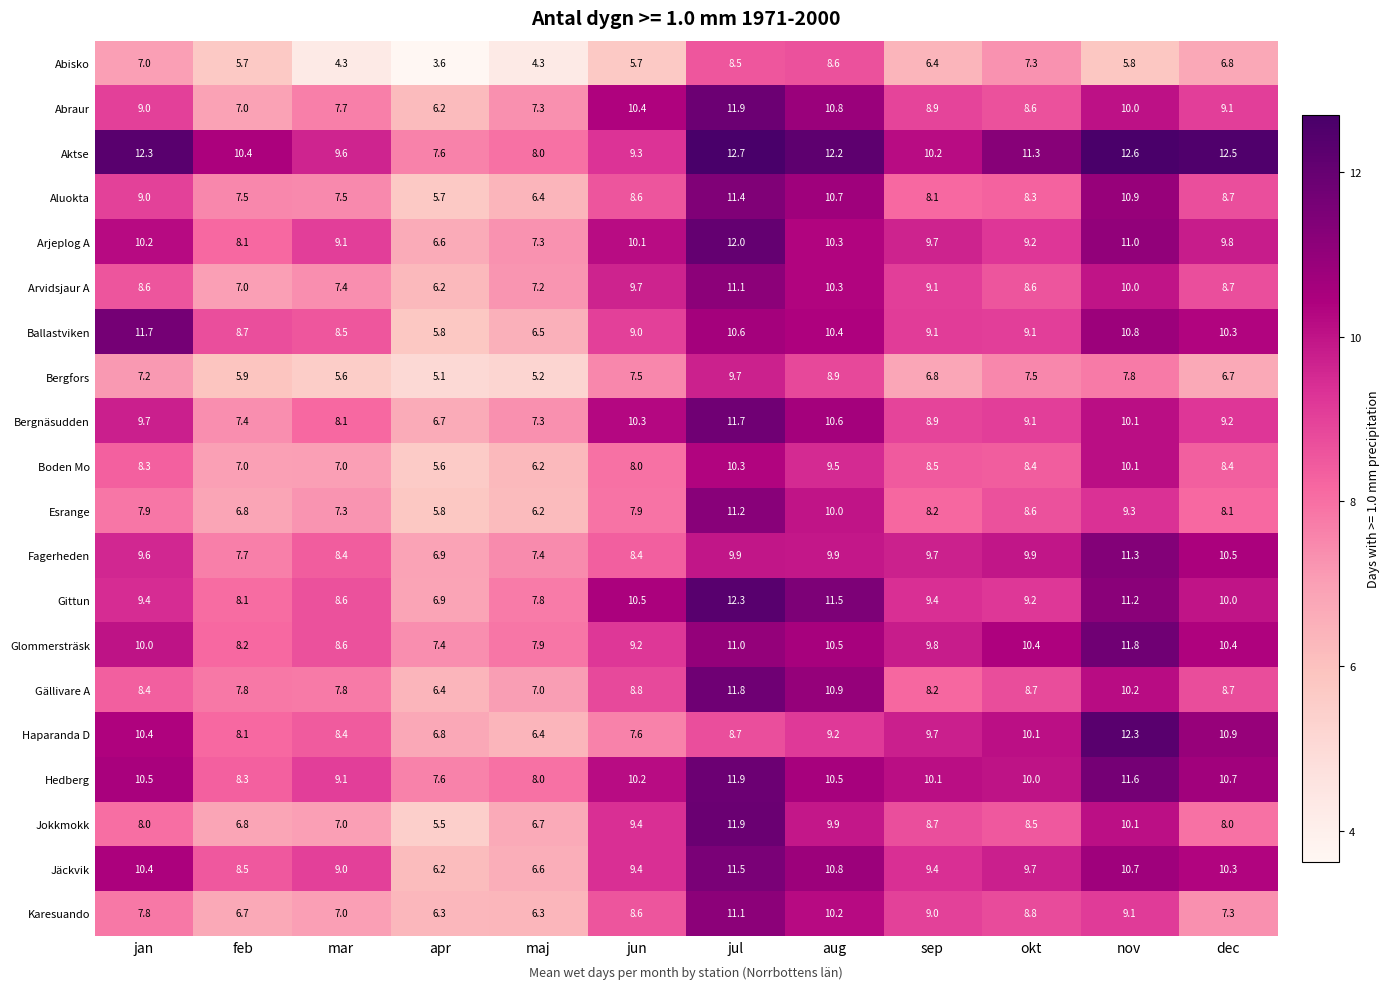

Count the number of categories in the chart.

12